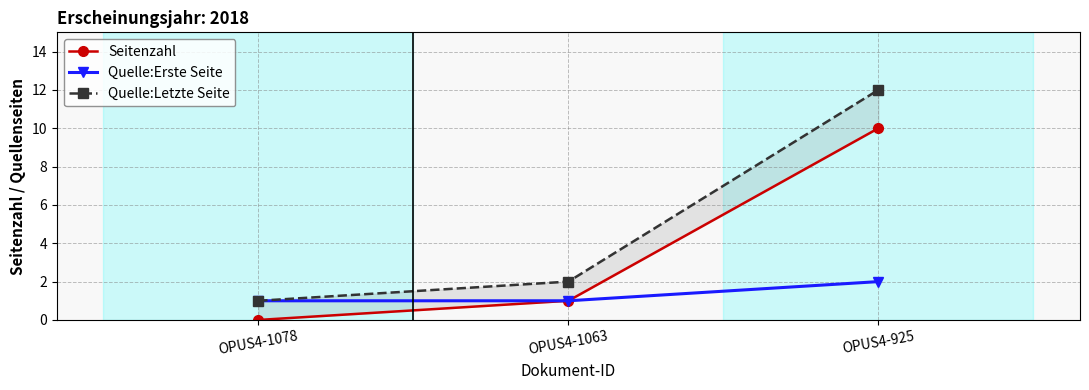

The value of Quelle:Erste Seite at OPUS4-1078 is 2. True or false?

False